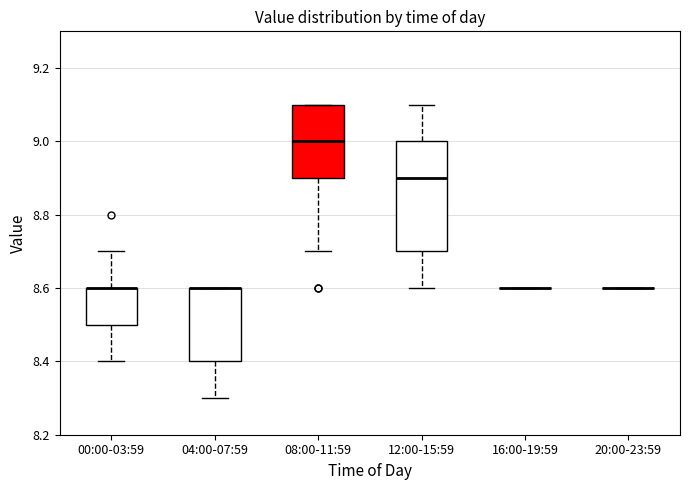

Which box is the tallest, from its lower edge to its upper edge?

12:00-15:59